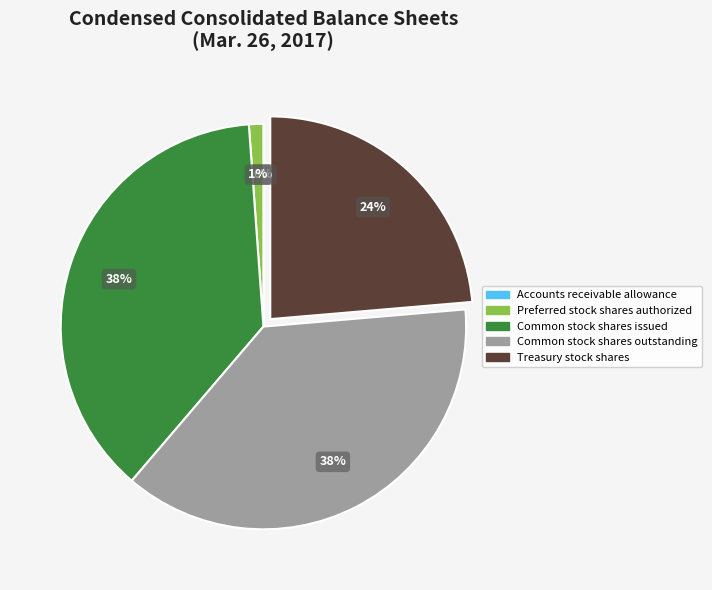

Does Common stock shares outstanding represent more than half of the total?

No